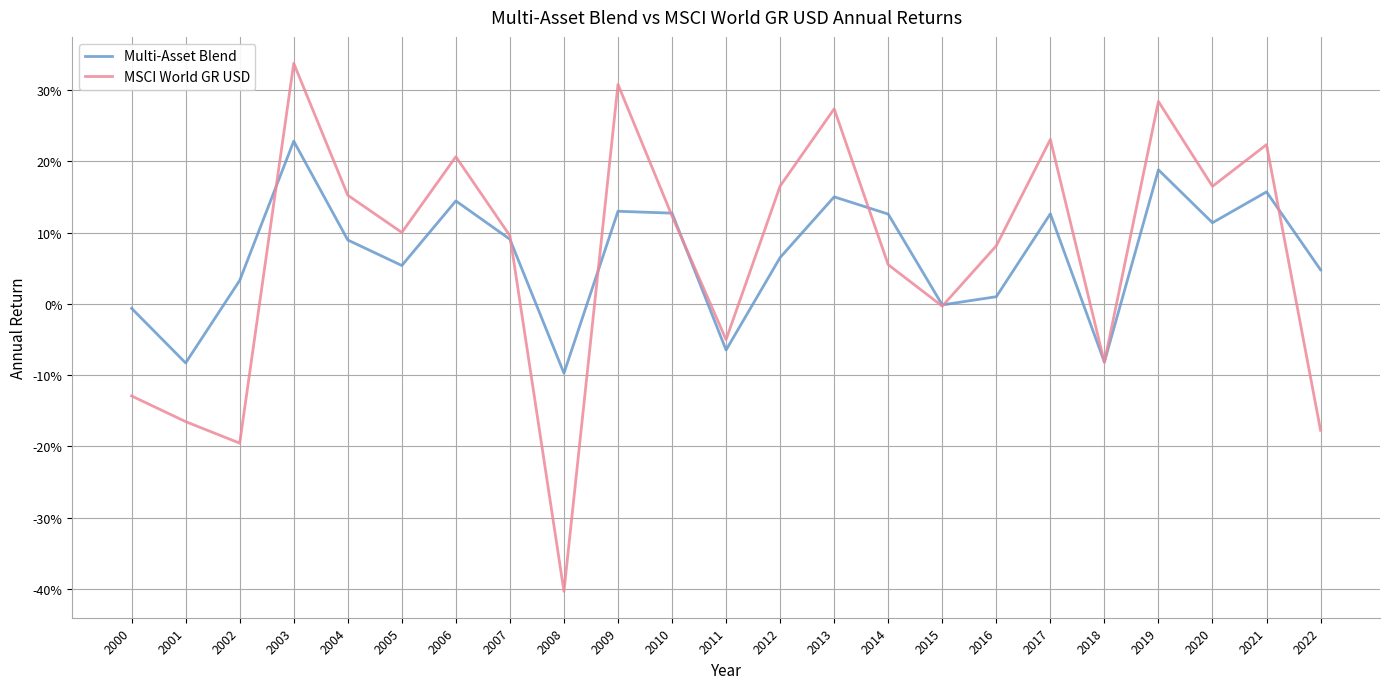

What are all the series names shown in the legend?

Multi-Asset Blend, MSCI World GR USD